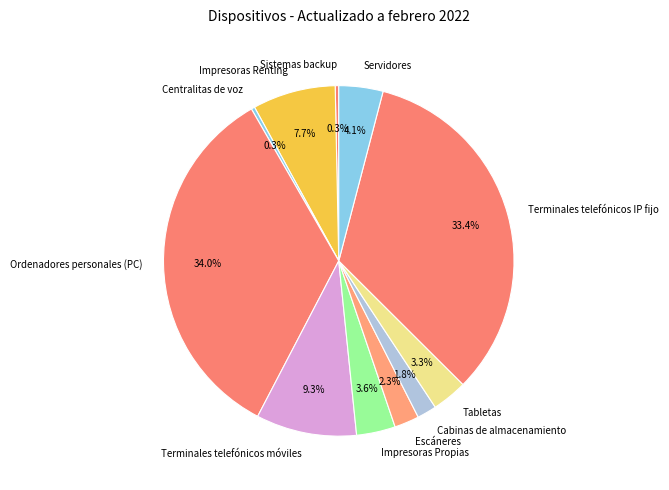

To the nearest percent, what portion does Ordenadores personales (PC) represent?

34%